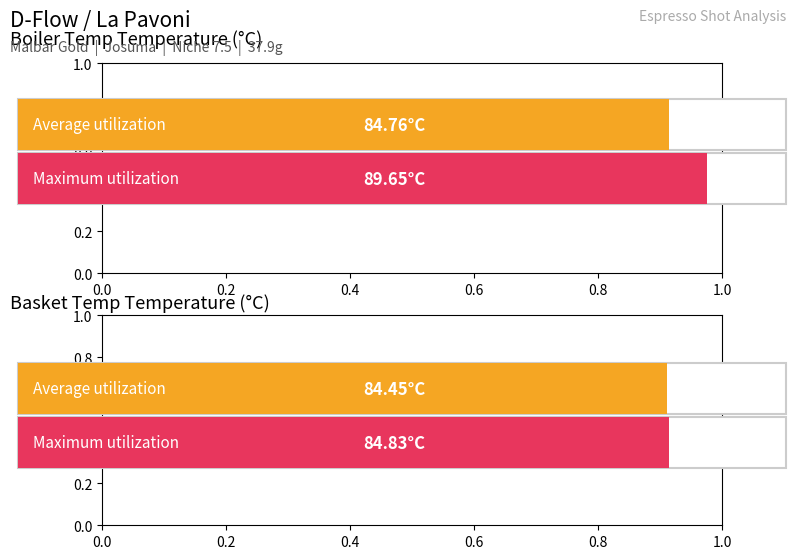

What is the value of the Average utilization bar at the 3rd from the left?

84.5